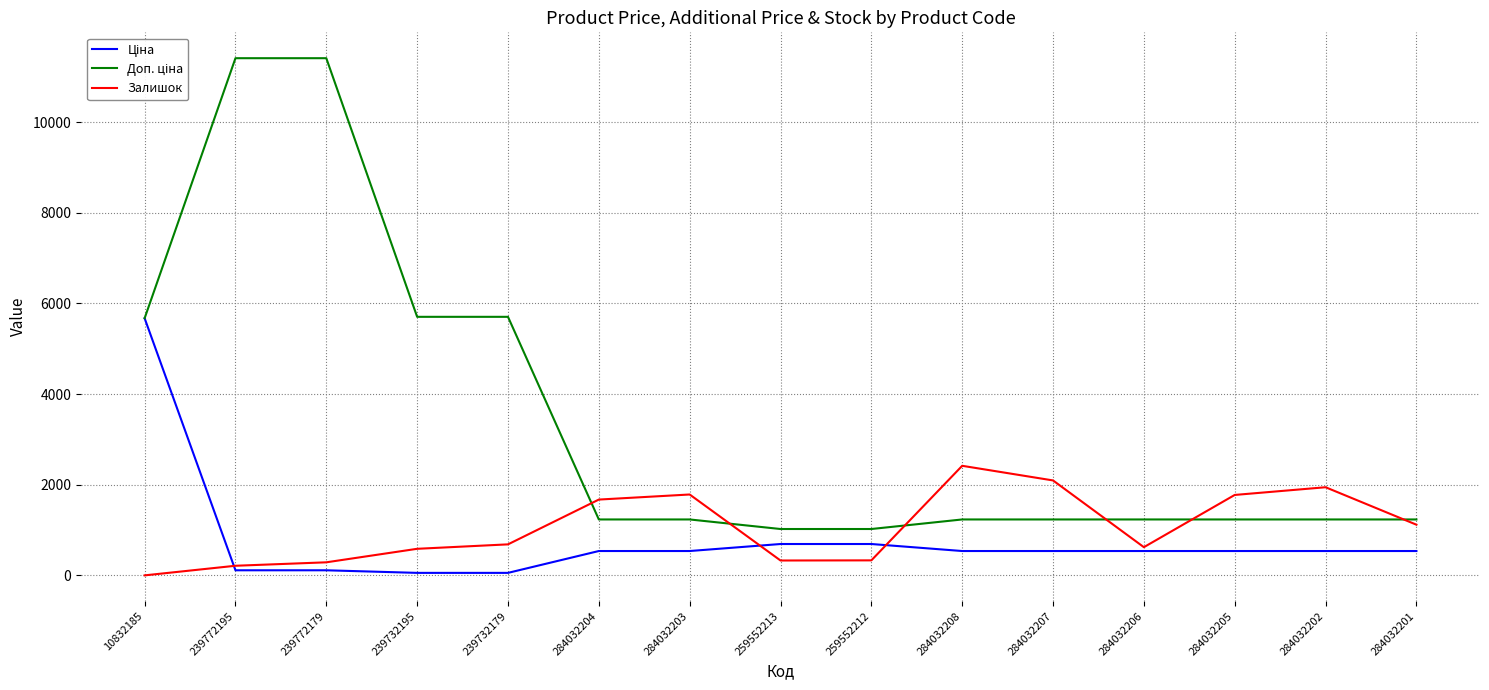

Which series changed the most between 284032206 and 284032202?

Залишок